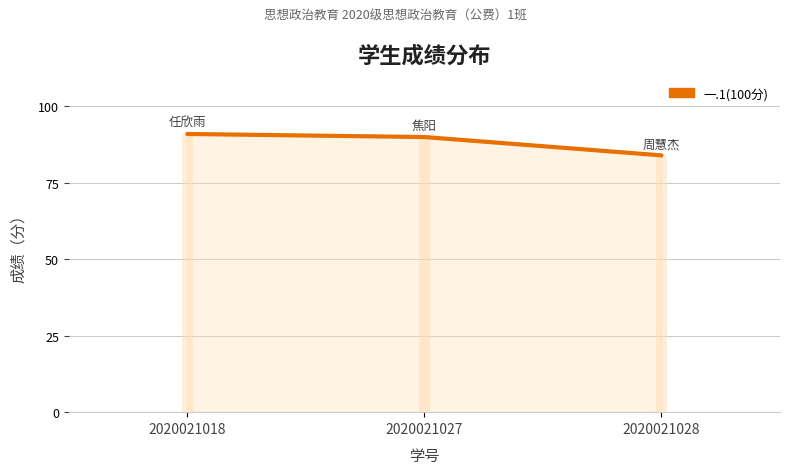

How many data points are above 90?

1